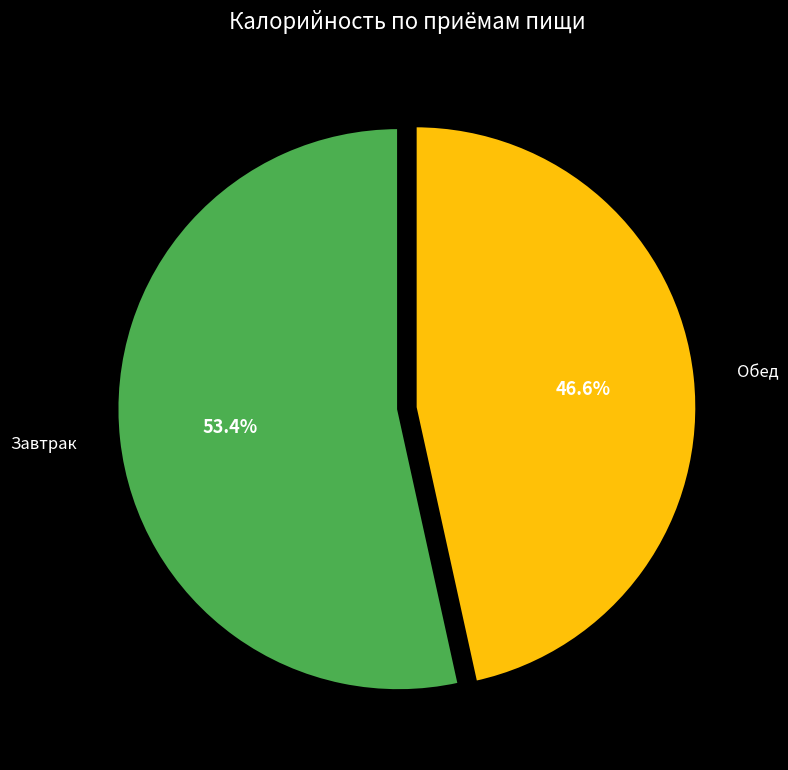

Which slice is the smallest?

Обед